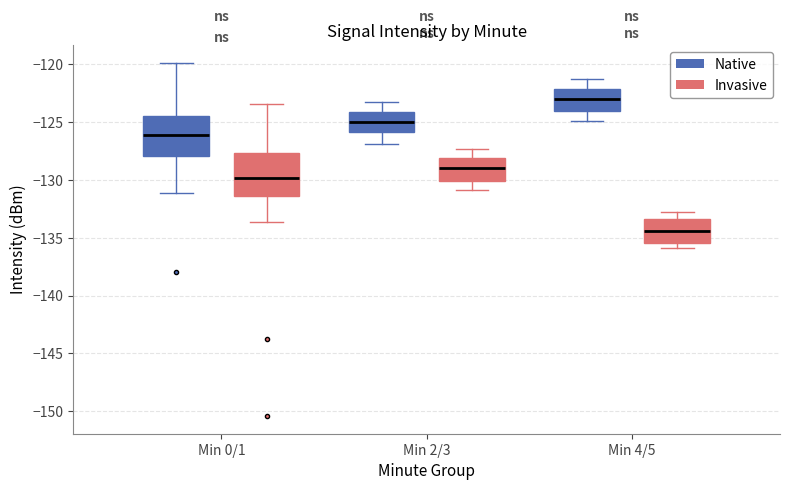

Reading left to right, transcribe this box plot: for each box, give where its median line is, the range the box spans, and where its two whiskers end, as read against the y-axis. The values are not printed on the chart, so give them approximately, as read against the axis.

Min 0/1 (Native): median -126.0, box -128.0 to -124.5, whiskers -131.0 to -120.0
Min 0/1 (Invasive): median -130.0, box -131.5 to -127.5, whiskers -133.5 to -123.5
Min 2/3 (Native): median -125.0, box -126.0 to -124.0, whiskers -127.0 to -123.5
Min 2/3 (Invasive): median -129.0, box -130.0 to -128.0, whiskers -131.0 to -127.5
Min 4/5 (Native): median -123.0, box -124.0 to -122.0, whiskers -125.0 to -121.5
Min 4/5 (Invasive): median -134.5, box -135.5 to -133.5, whiskers -136.0 to -133.0